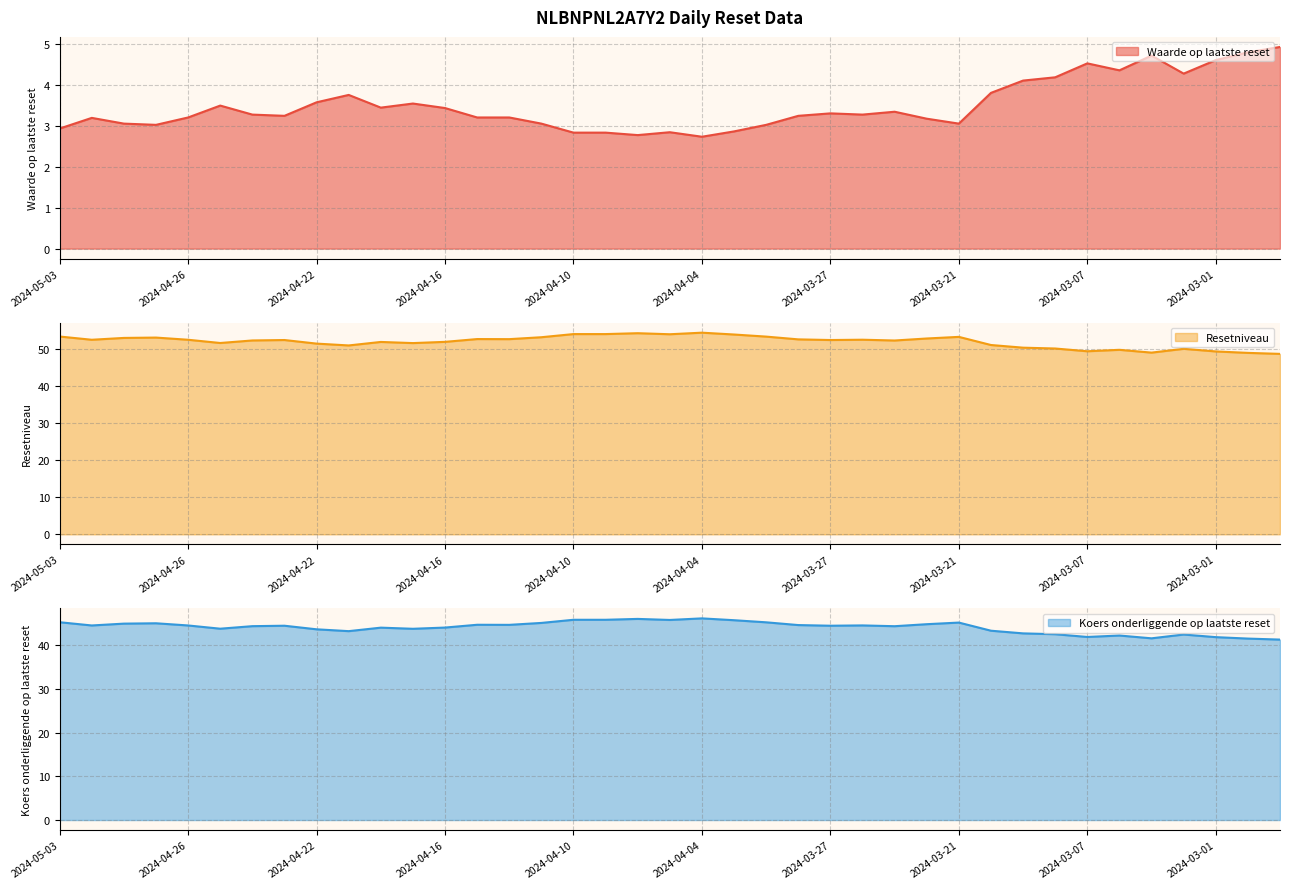

True or false: Waarde op laatste reset and Koers onderliggende op laatste reset cross at least once.

False